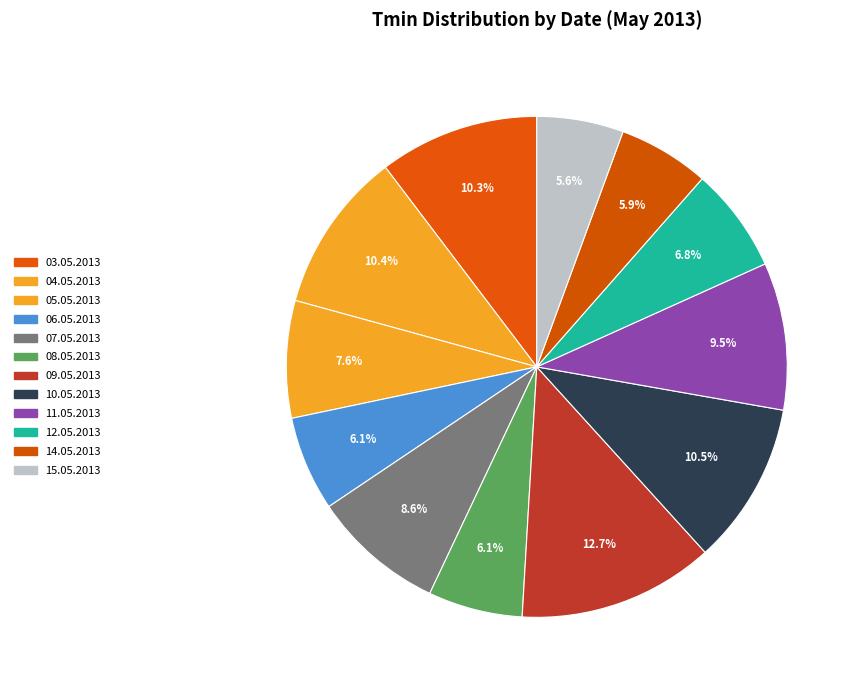

Which slice is the smallest?

15.05.2013